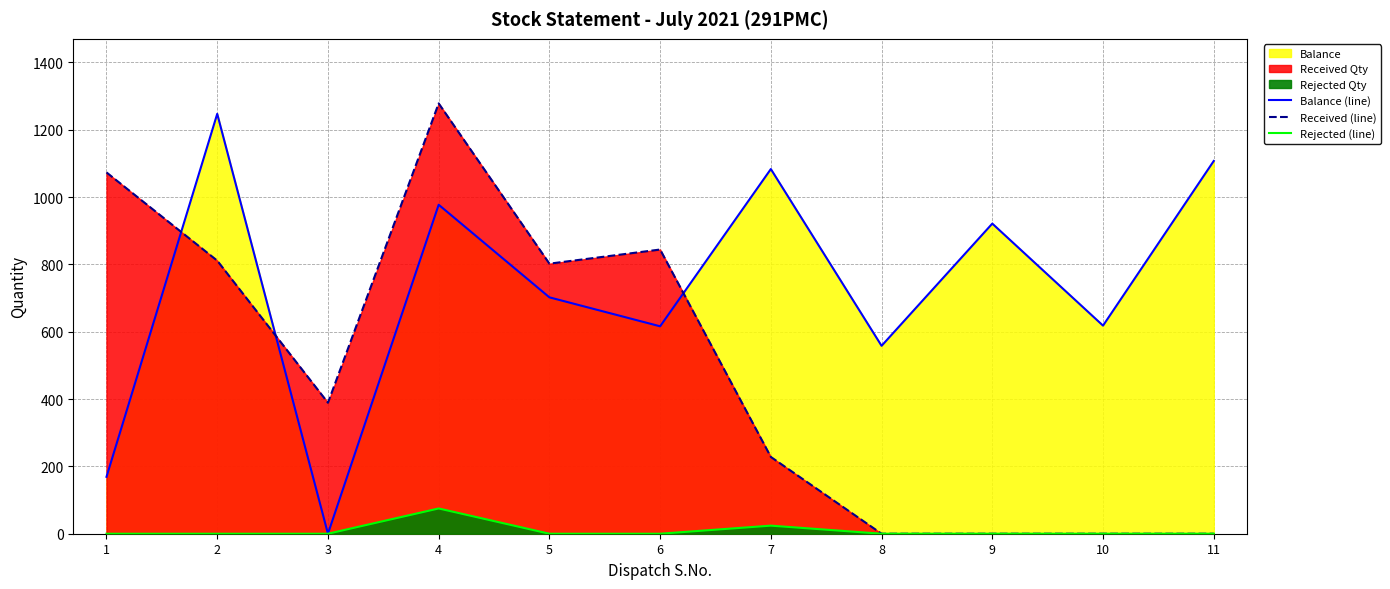

True or false: Rejected (line) and Received (line) cross at least once.

False